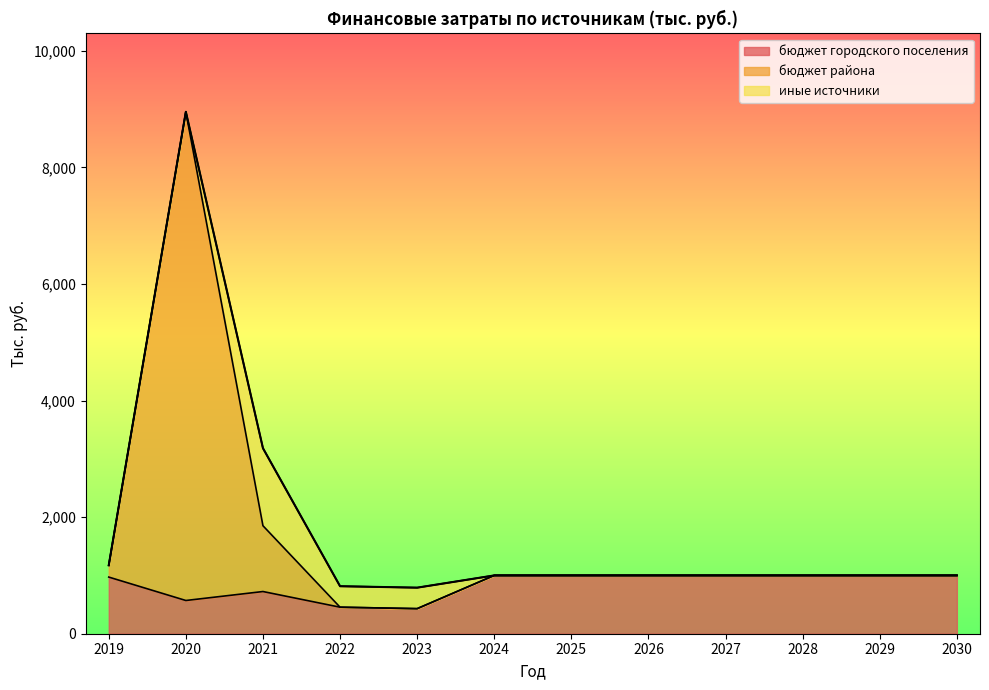

Is it true that бюджет городского поселения equals 723.7 at 2021?

True